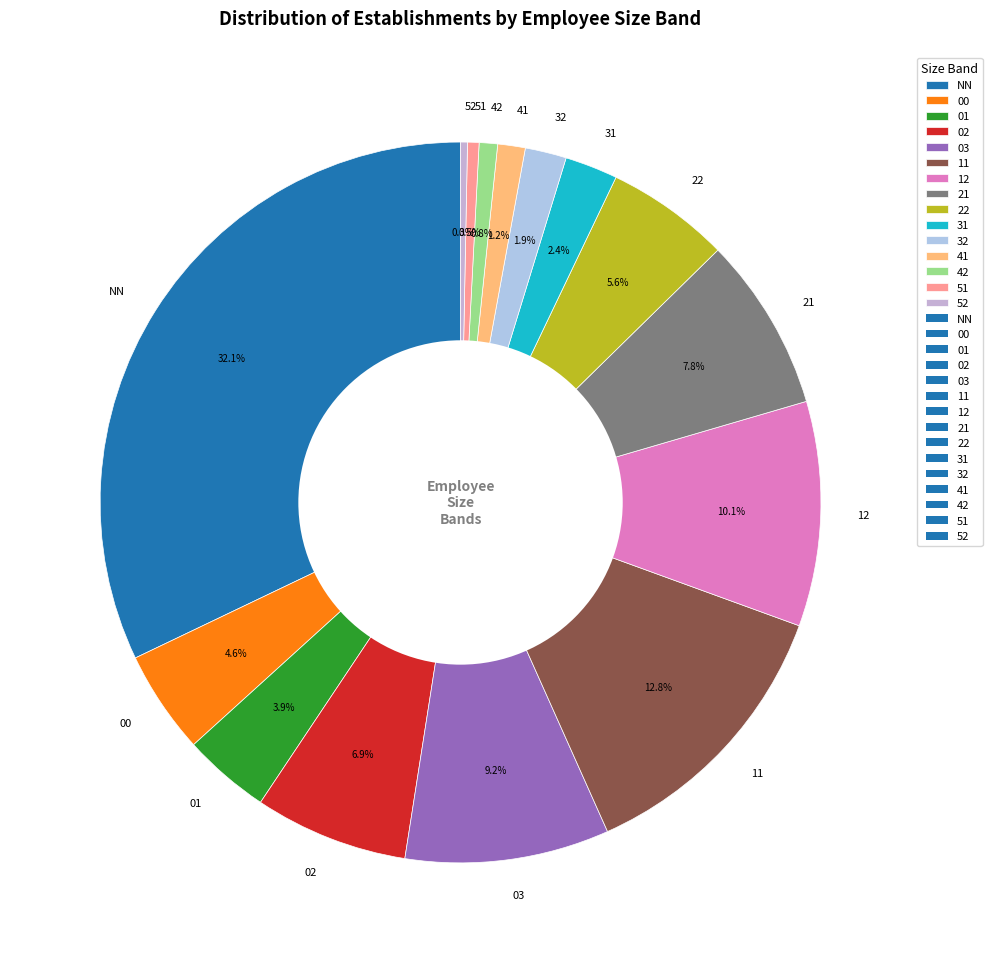

Count the number of slices in the pie.

15